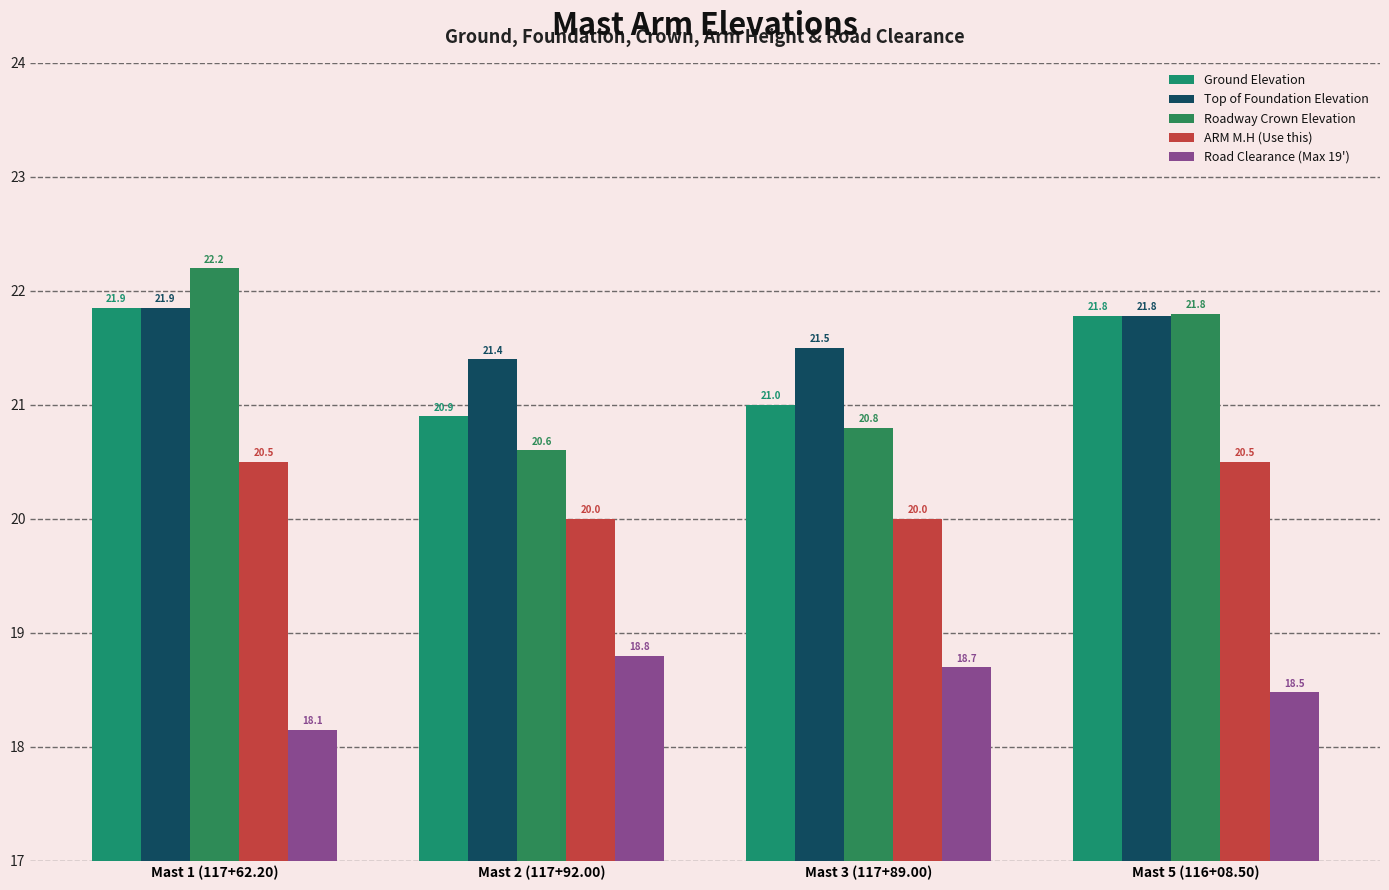

Are the bars horizontal?

No